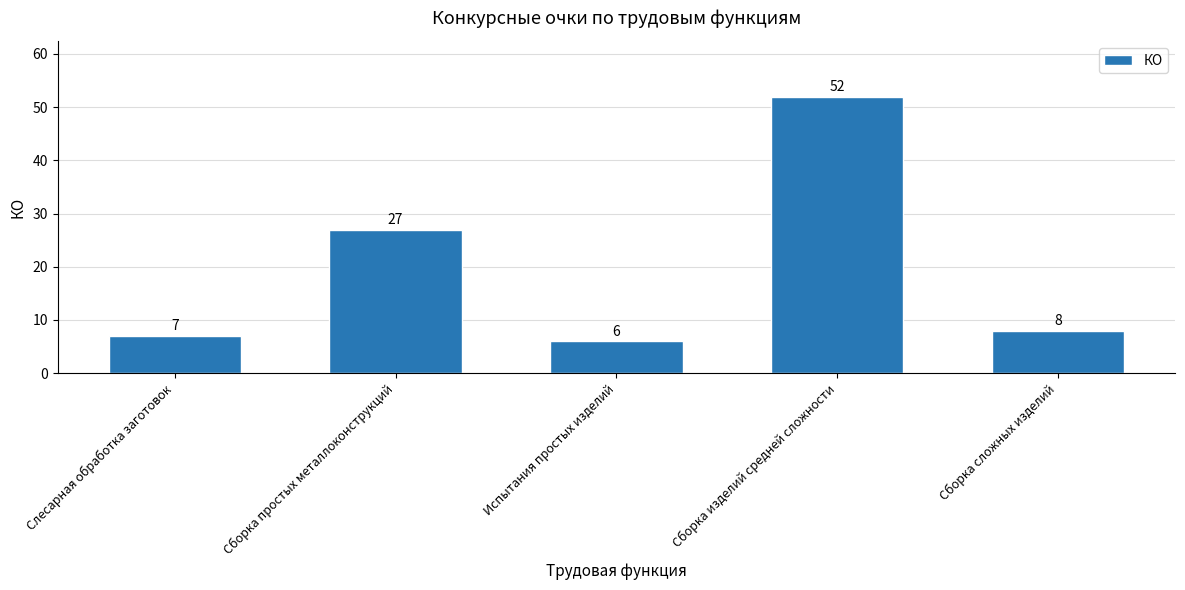

Count the number of categories in the chart.

5